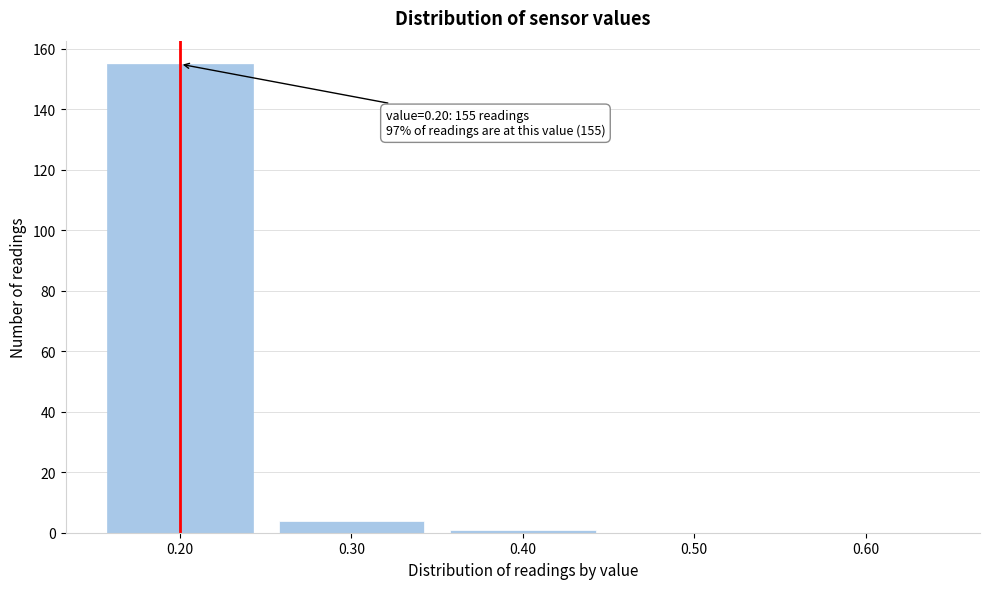

Reading right to left, list all the values displayed in this chart.

0.60=0	0.50=0	0.40=1	0.30=4	0.20=155